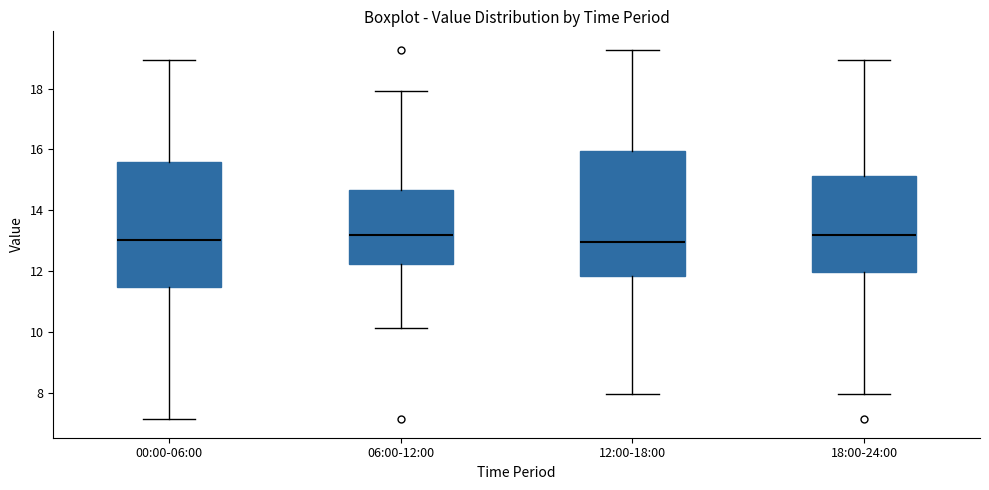

Reading left to right, read every box against the y-axis: the position of its median line, the range the box covers, and the ends of its whiskers. The values are not printed on the chart, so give them approximately, as read against the axis.

00:00-06:00: median 13.0, box 11.4 to 15.6, whiskers 7.2 to 19.0
06:00-12:00: median 13.2, box 12.2 to 14.6, whiskers 10.2 to 18.0
12:00-18:00: median 13.0, box 11.8 to 16.0, whiskers 8.0 to 19.2
18:00-24:00: median 13.2, box 12.0 to 15.2, whiskers 8.0 to 19.0